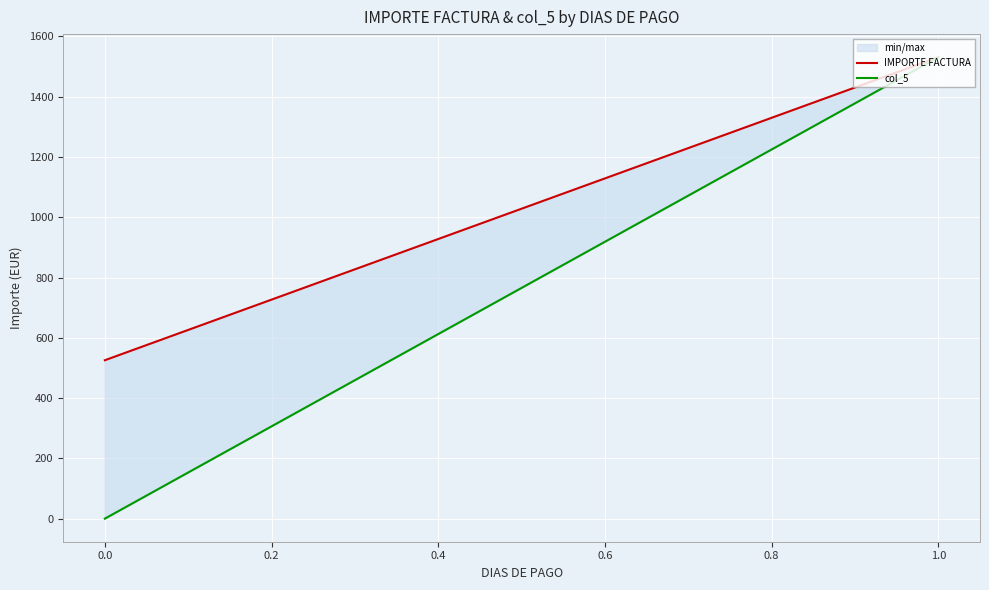

Rank the series by their maximum value, from highest to lowest.

IMPORTE FACTURA, col_5